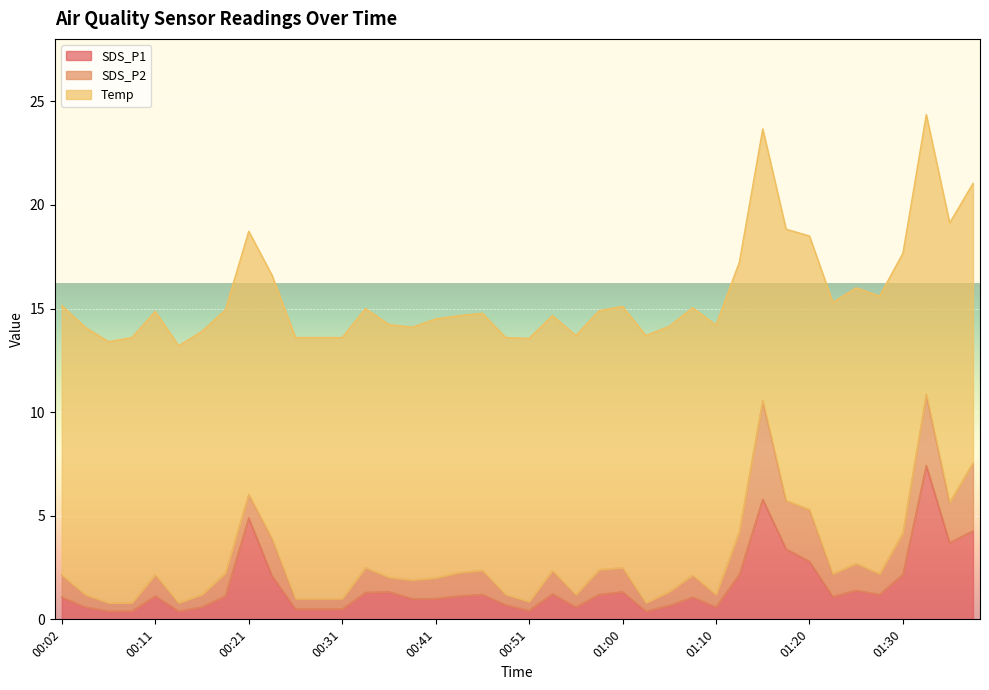

Which category has the lowest value across all series?

00:07